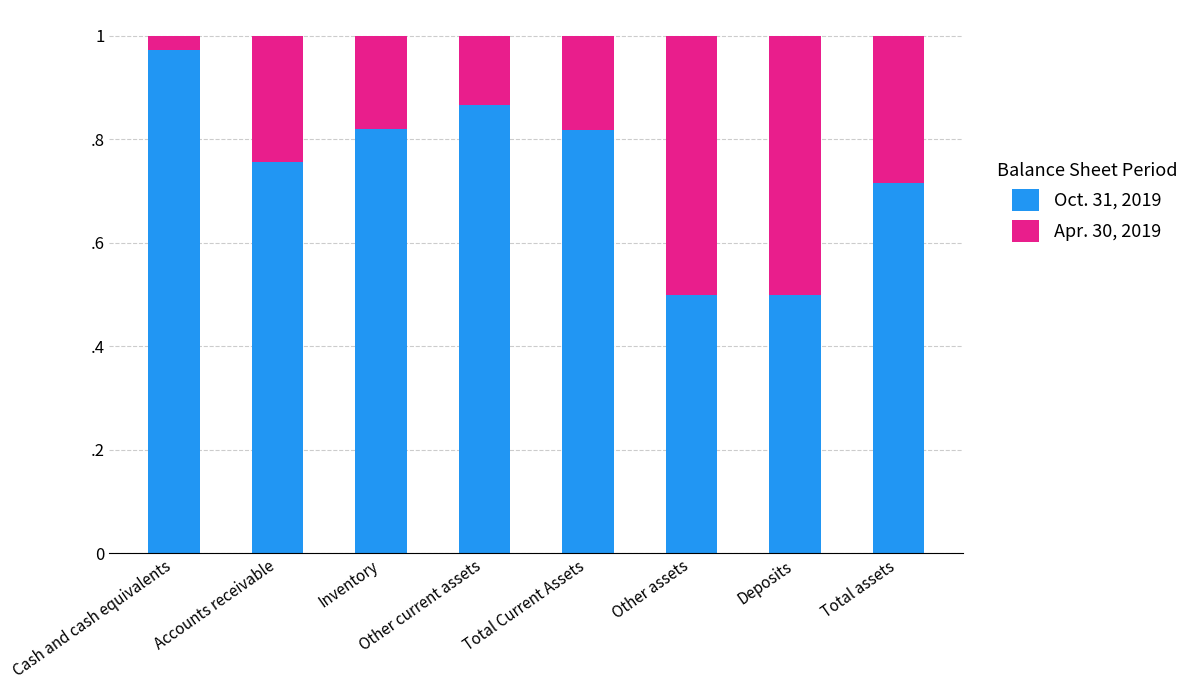

Are the bars horizontal?

No